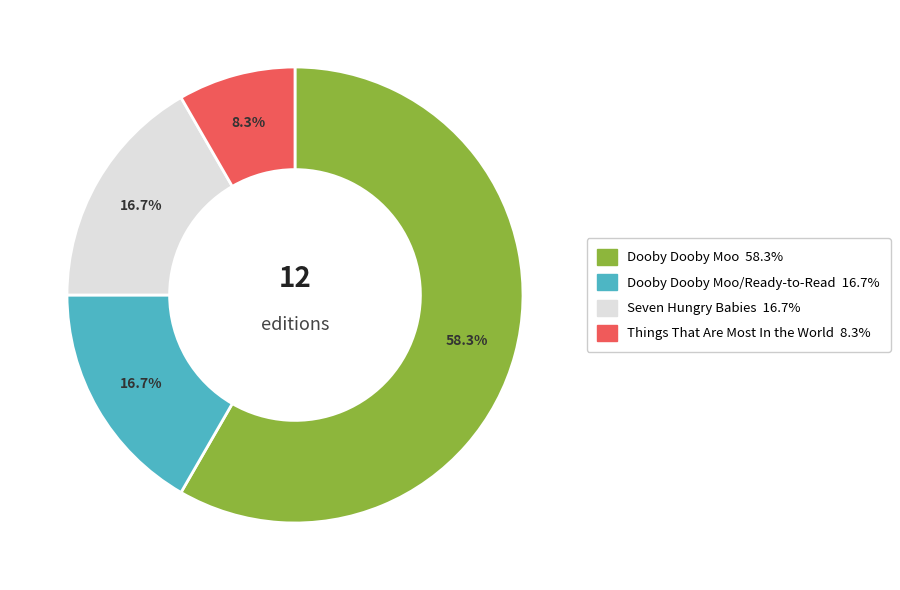

To the nearest percent, what is the average slice percentage?

25%